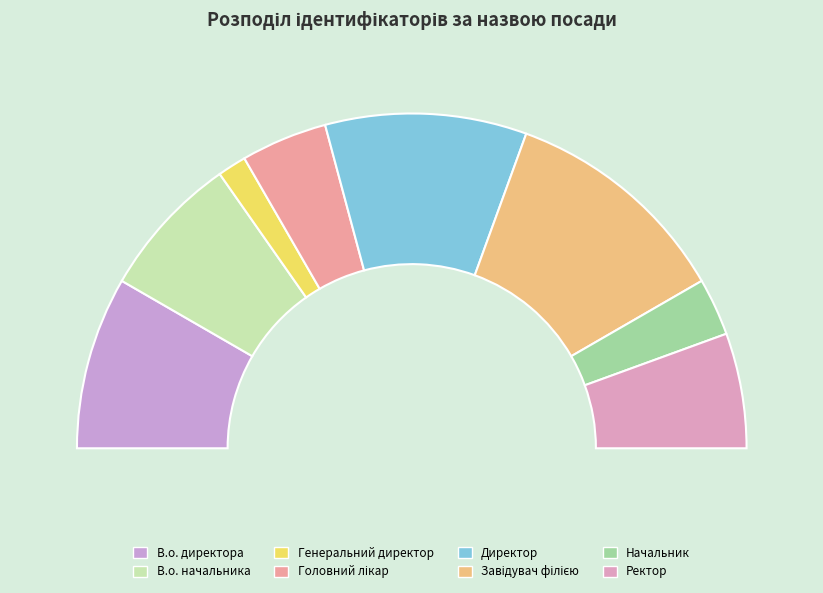

The В.о. директора slice represents 17% of the pie. True or false?

True